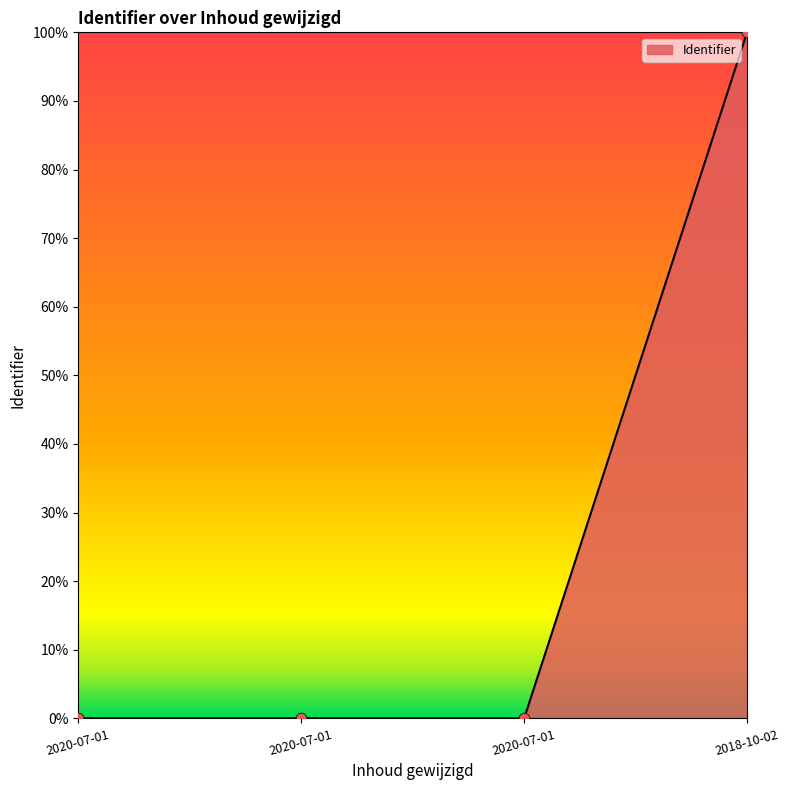

Is this an area chart (filled region under the line)?

Yes